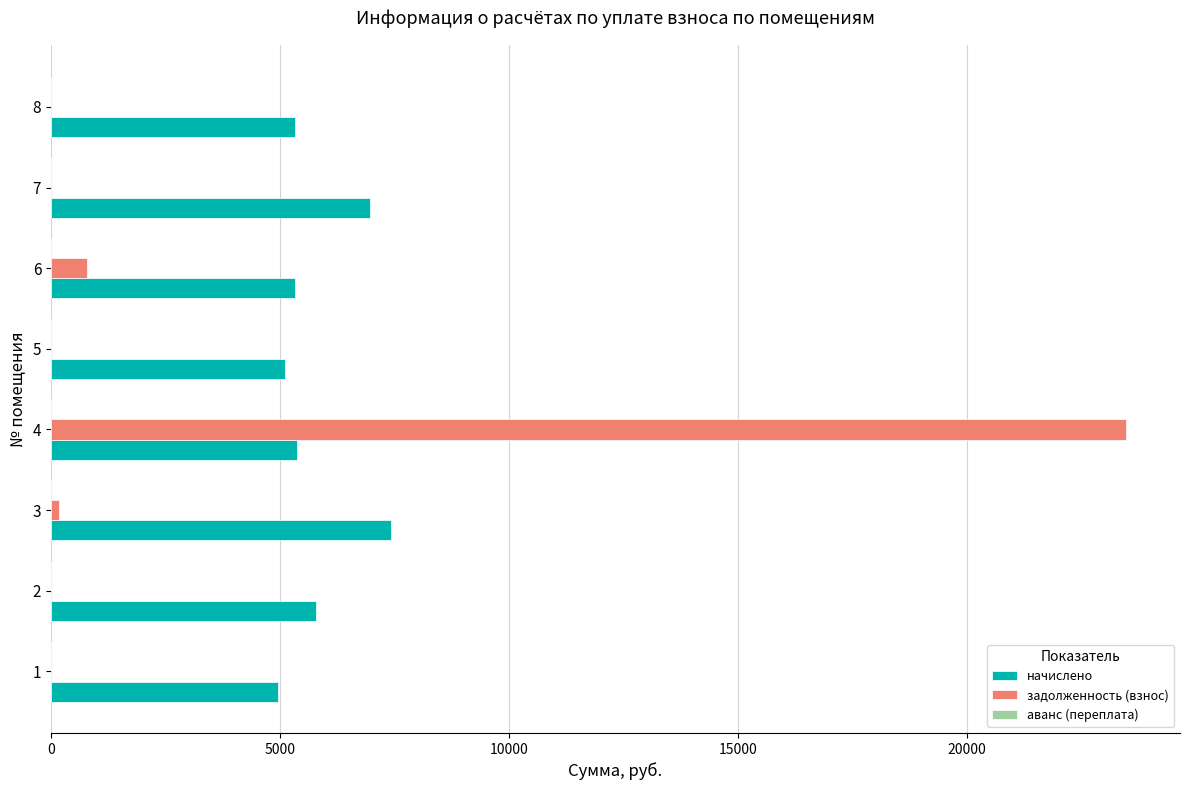

What is the greatest value displayed?

23486.8